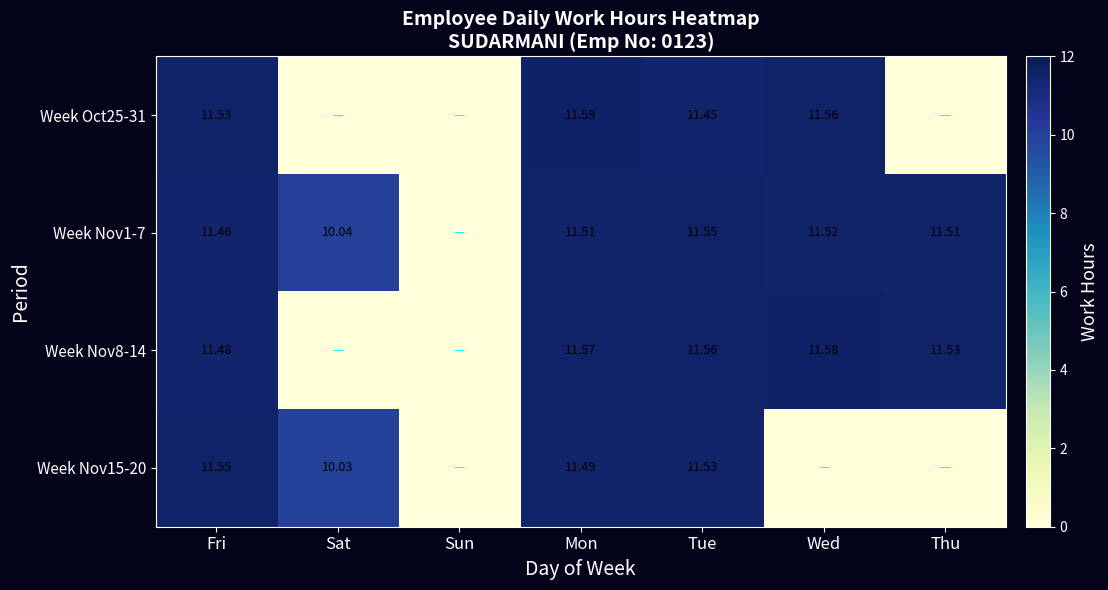

How many positive values does the Week Nov1-7 series have?

6